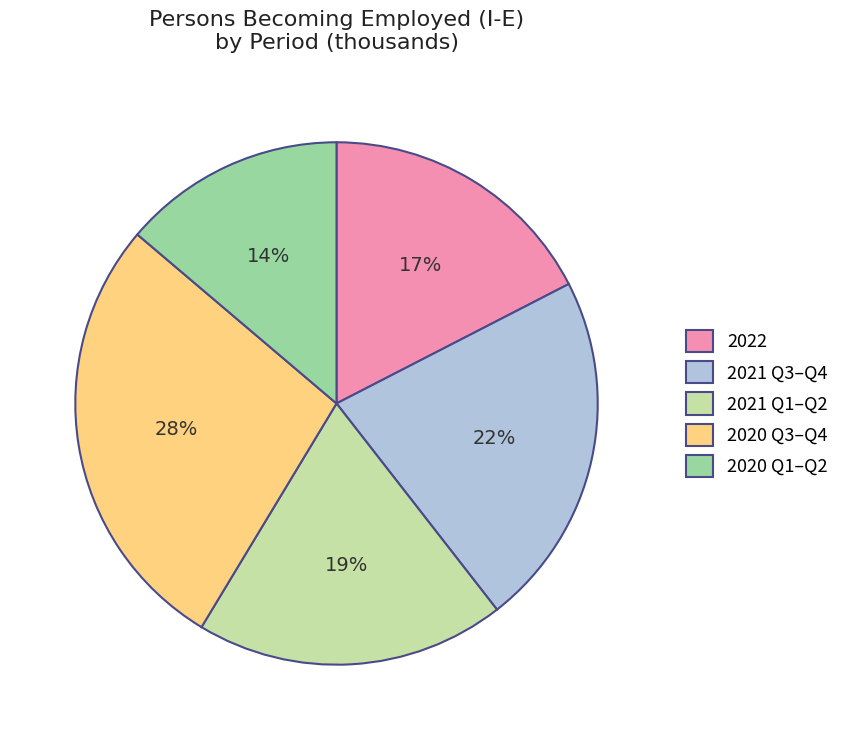

Count the number of slices in the pie.

5